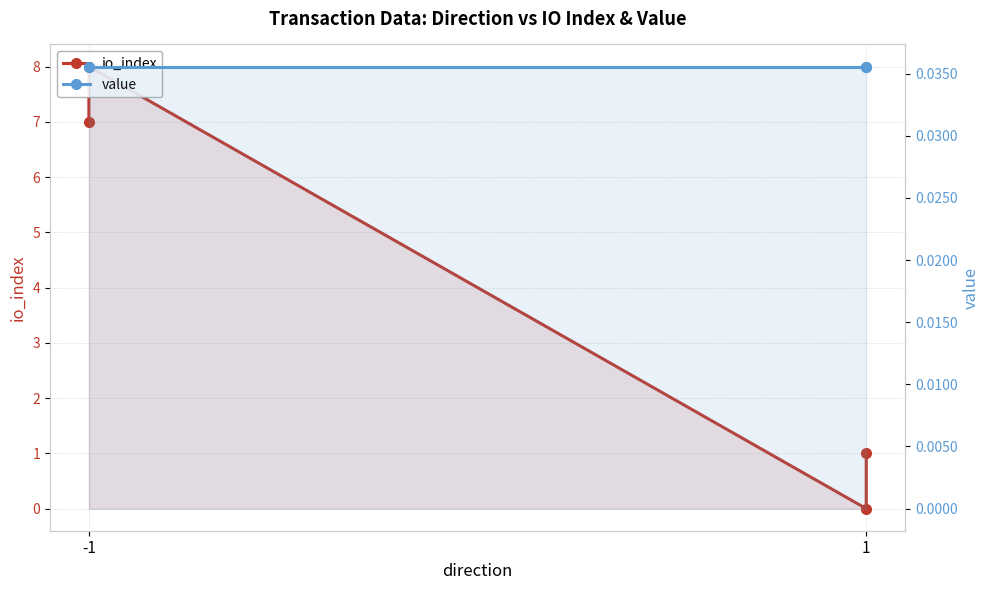

The value of io_index at -1 is 7.0. True or false?

True